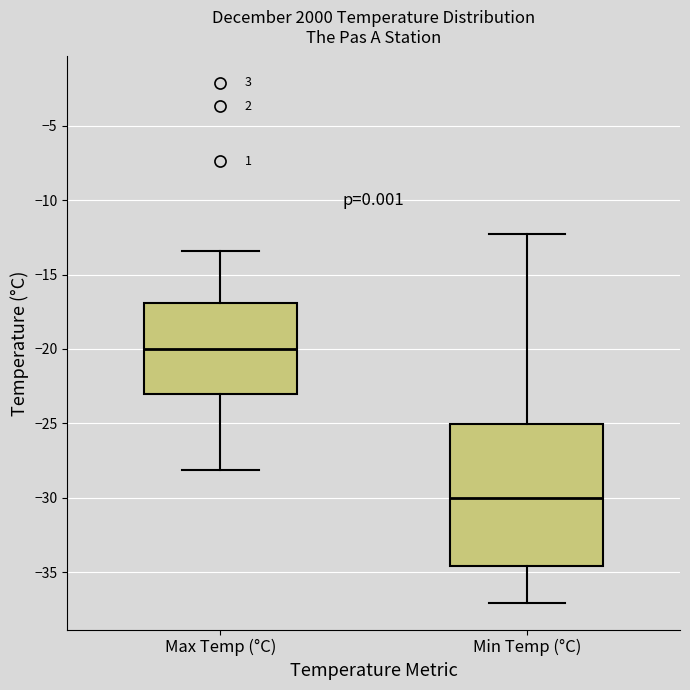

Reading left to right, read every box against the y-axis: the position of its median line, the range the box covers, and the ends of its whiskers. The values are not printed on the chart, so give them approximately, as read against the axis.

Max Temp (°C): median -20.0, box -23.0 to -17.0, whiskers -28.0 to -13.5
Min Temp (°C): median -30.0, box -34.5 to -25.0, whiskers -37.0 to -12.5